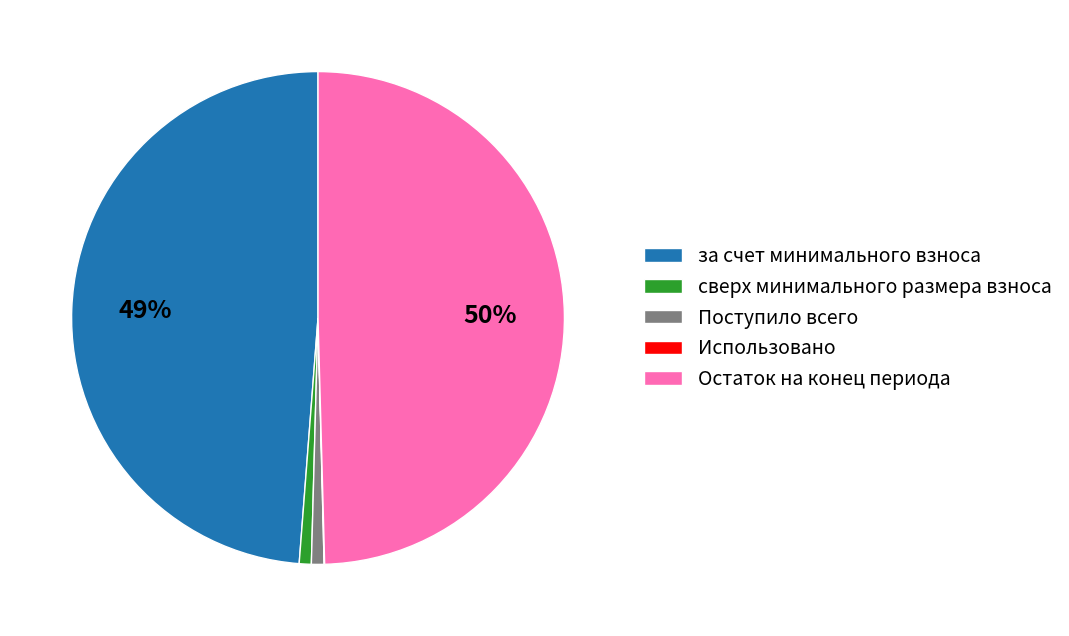

Does сверх минимального размера взноса account for over 50% of the chart?

No